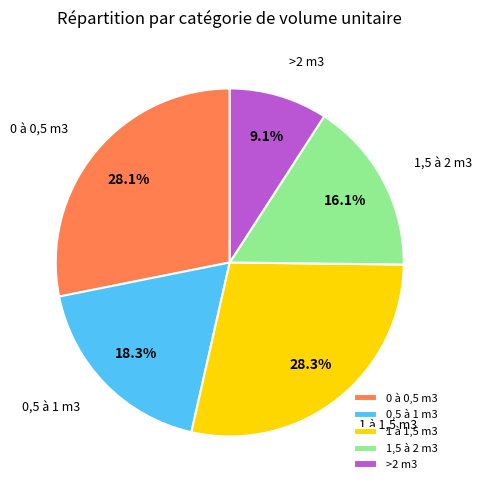

Is the sum of 0 à 0,5 m3 and >2 m3 greater than half?

No